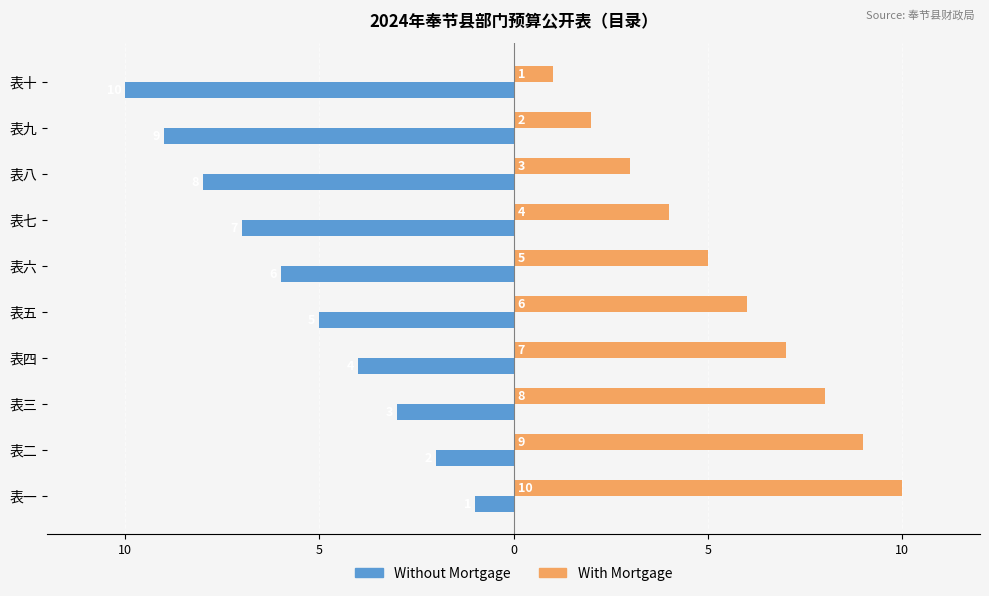

What are all the series names shown in the legend?

Without Mortgage, With Mortgage